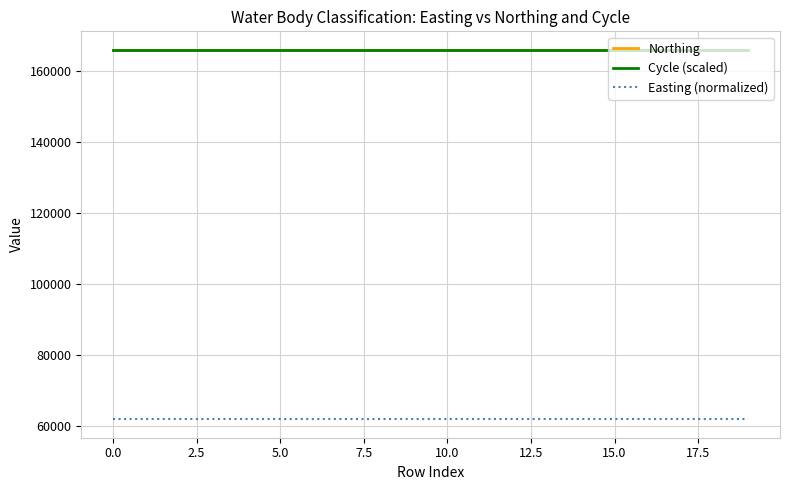

What is the minimum value shown in the chart?

61994.7